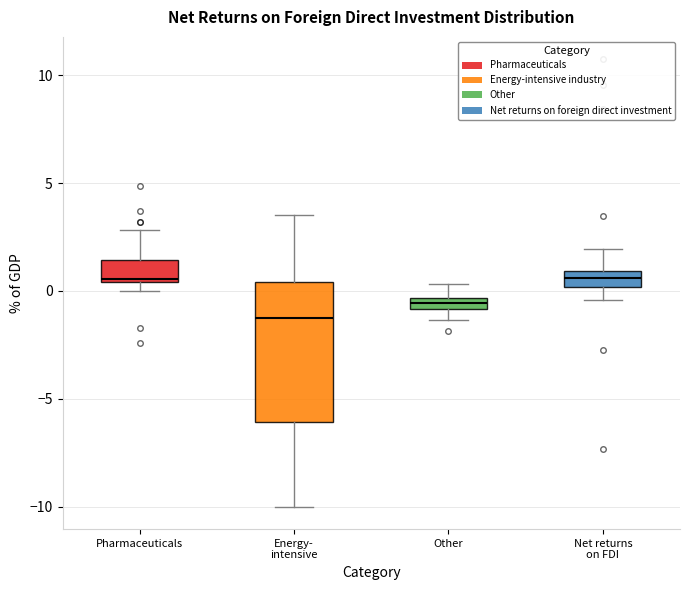

Which box has the lowest median line?

Energy- intensive